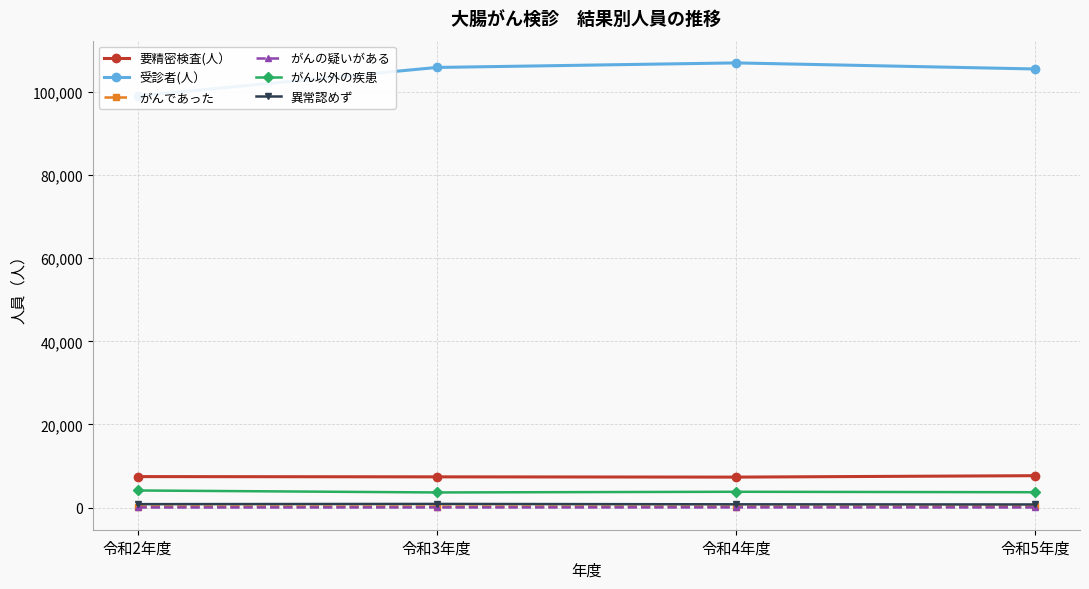

Which series has the widest spread of values?

受診者(人）